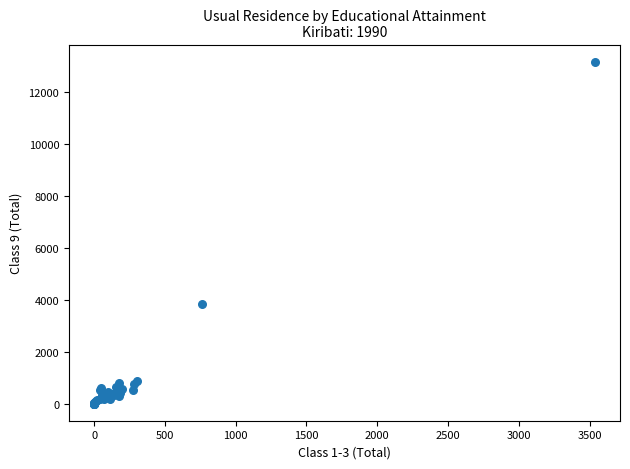

What Y value in the scatter plot is closest to 6579?

3829